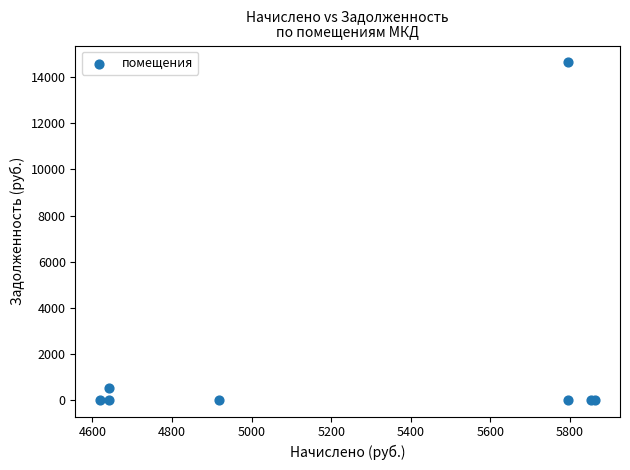

What Y value in the scatter plot is closest to 7325?

515.8